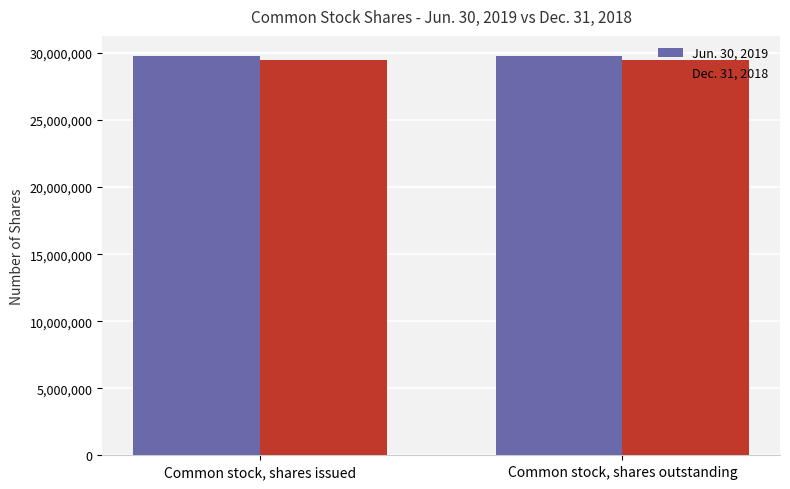

What is the maximum value shown in the chart?

29787310